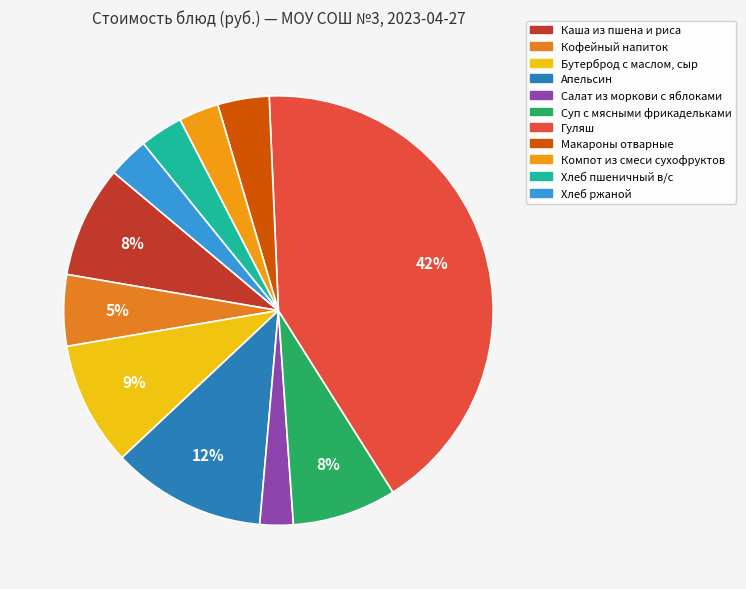

Does Салат из моркови с яблоками represent more than half of the total?

No